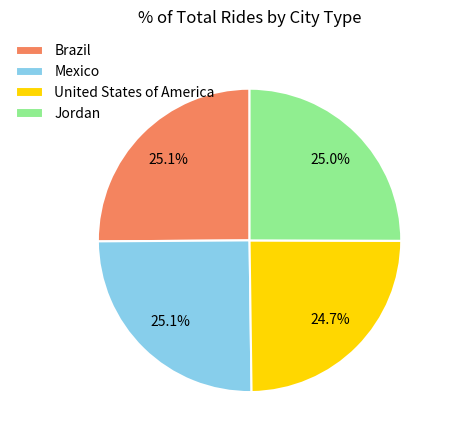

True or false: Mexico accounts for 25% of the total.

True